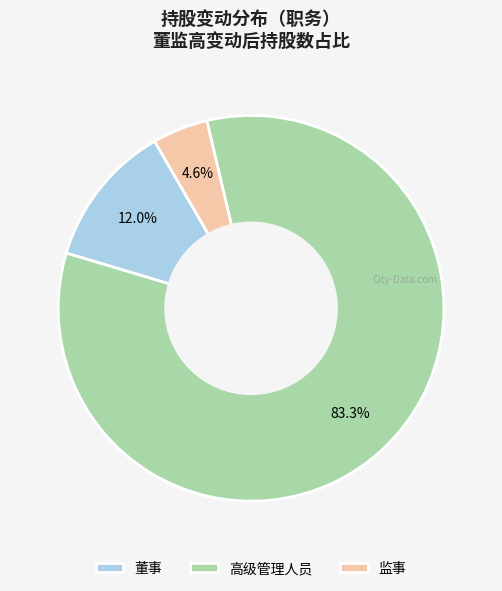

Which category has the biggest portion of the pie?

高级管理人员